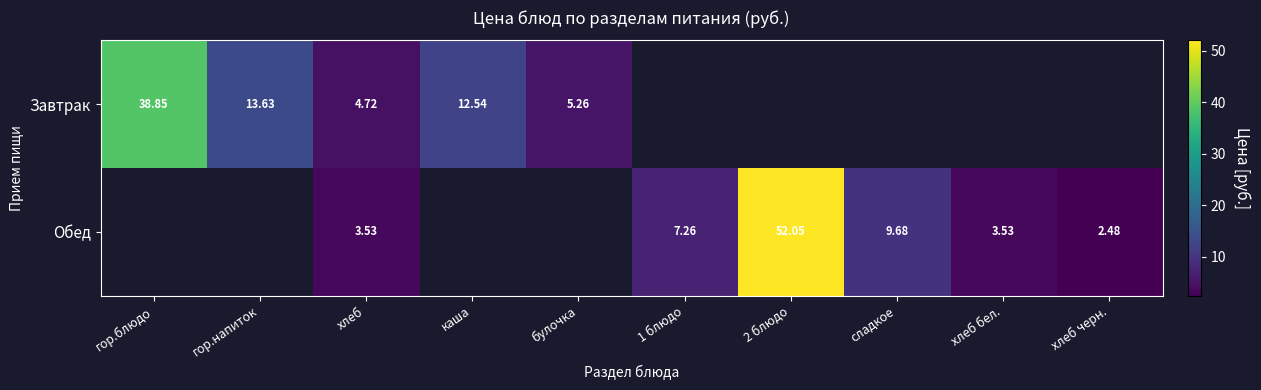

What value does the Обед series have at 1 блюдо?

7.3